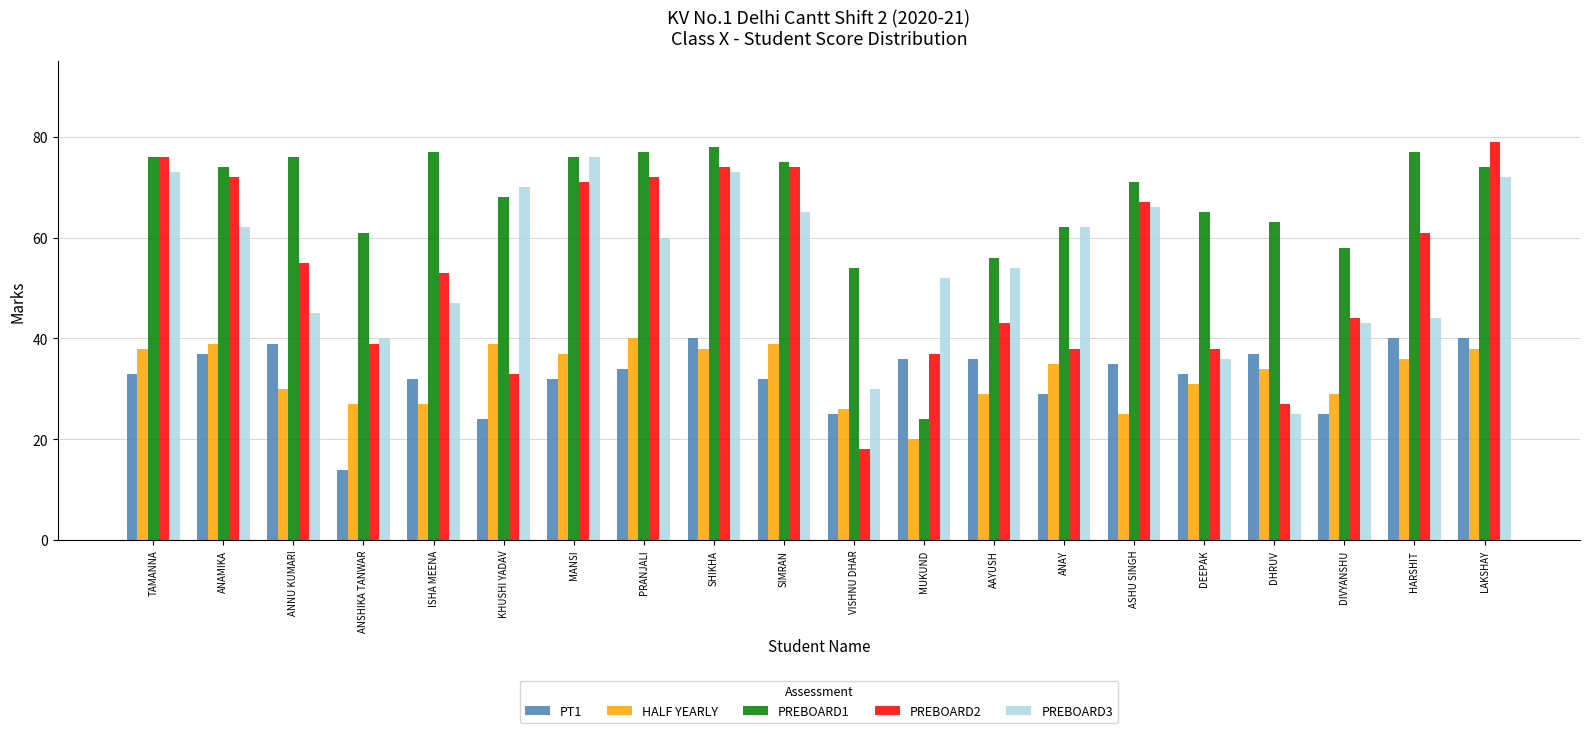

Which category has the lowest value across all series?

ANSHIKA TANWAR